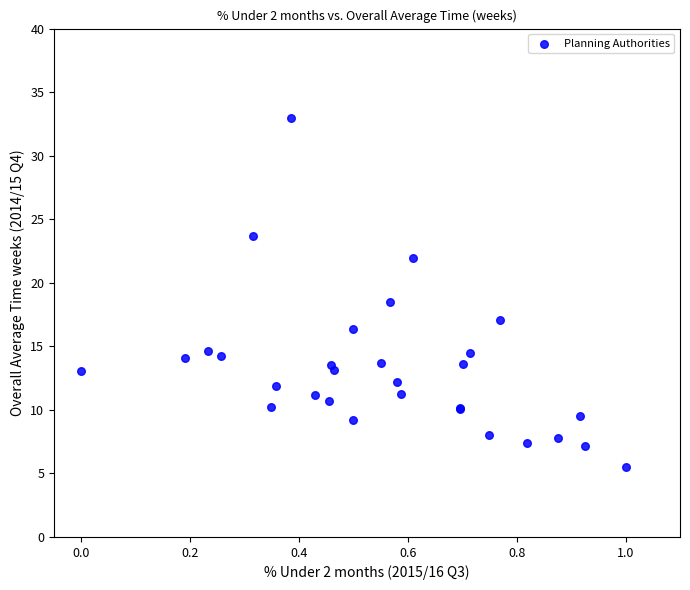

What Y value in the scatter plot is closest to 19?

18.5